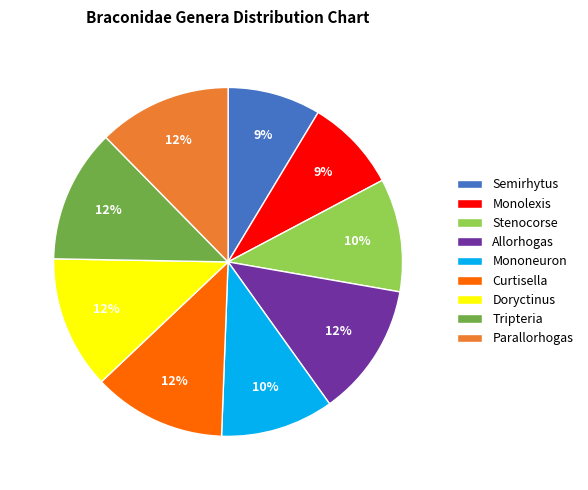

Does Tripteria account for over 50% of the chart?

No